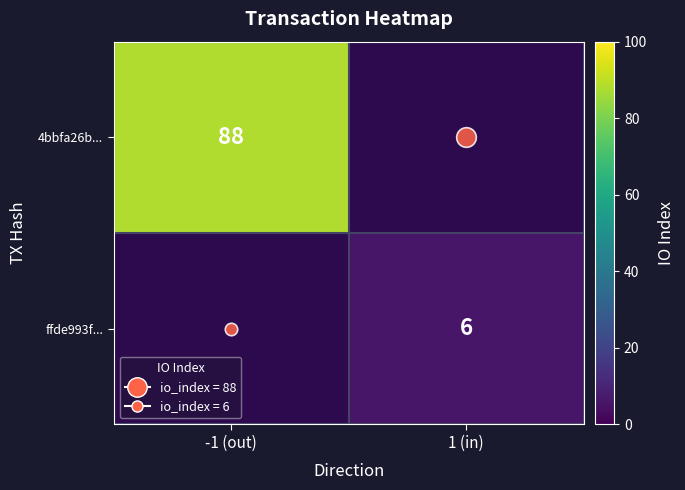

Is it true that ffde993f... equals 10.7 at 1 (in)?

False